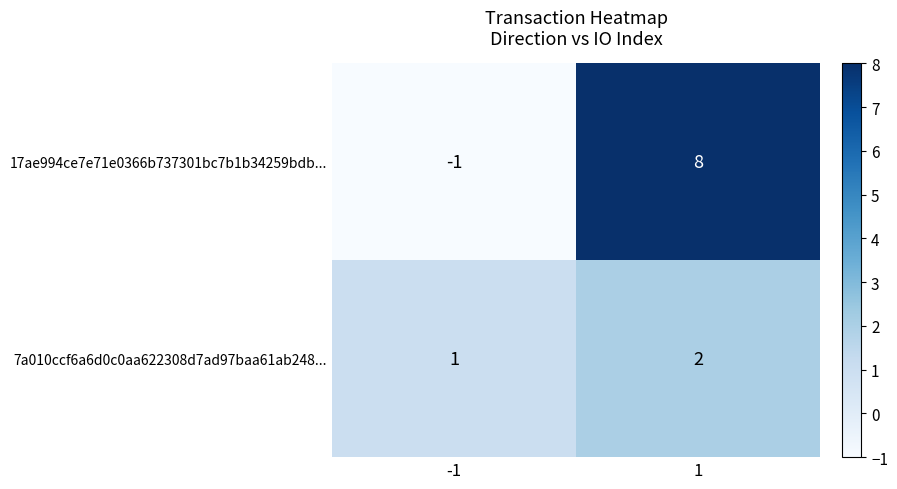

Rank the series by their average value, from highest to lowest.

17ae994ce7e71e0366b737301bc7b1b34259bdb..., 7a010ccf6a6d0c0aa622308d7ad97baa61ab248...